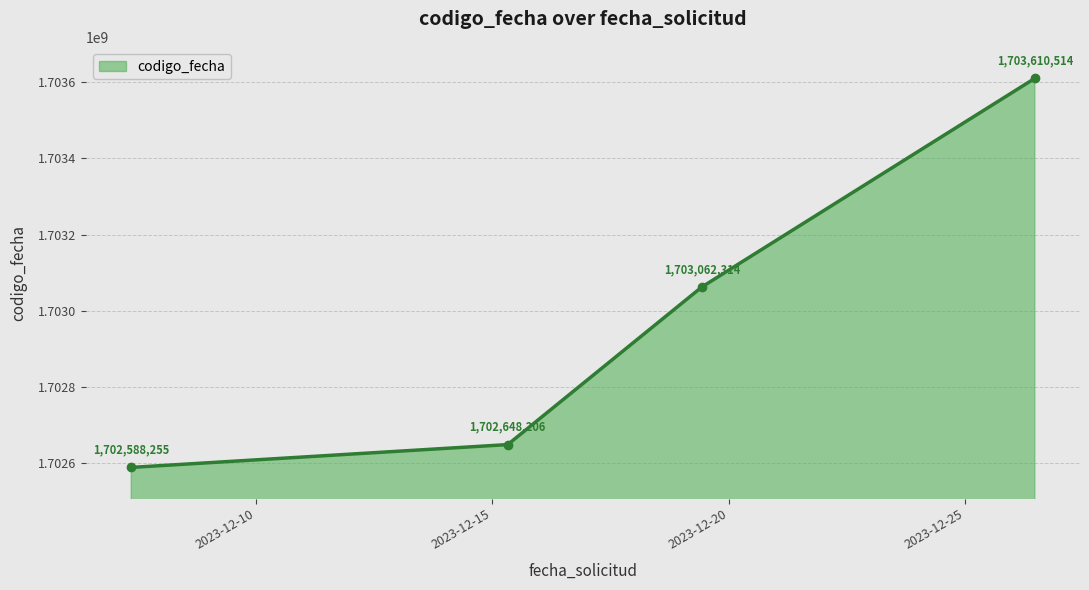

Reading right to left, list all the values displayed in this chart.

1703610514	1703062314	1702648206	1702588255